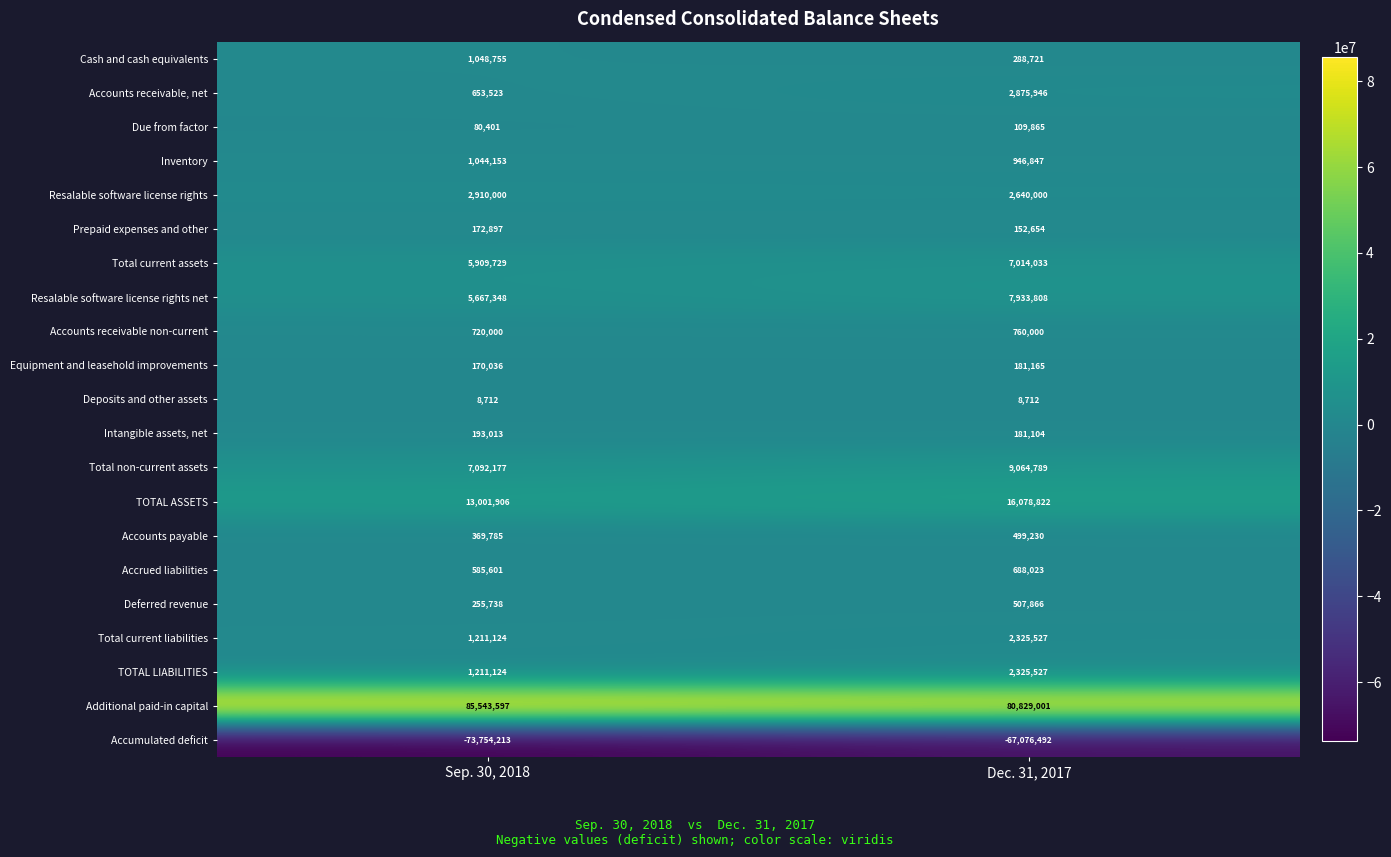

Which series has the widest spread of values?

Accumulated deficit